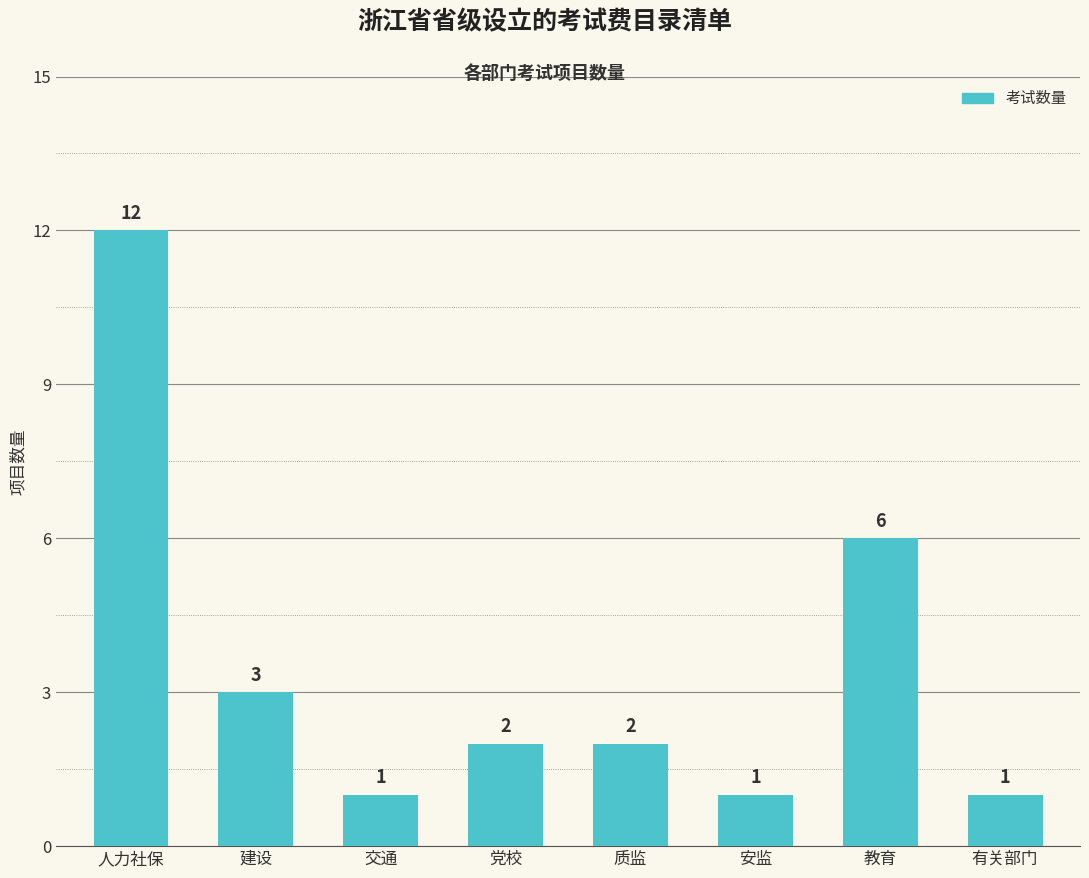

What is the approximate value at 教育, to the nearest 10?

10